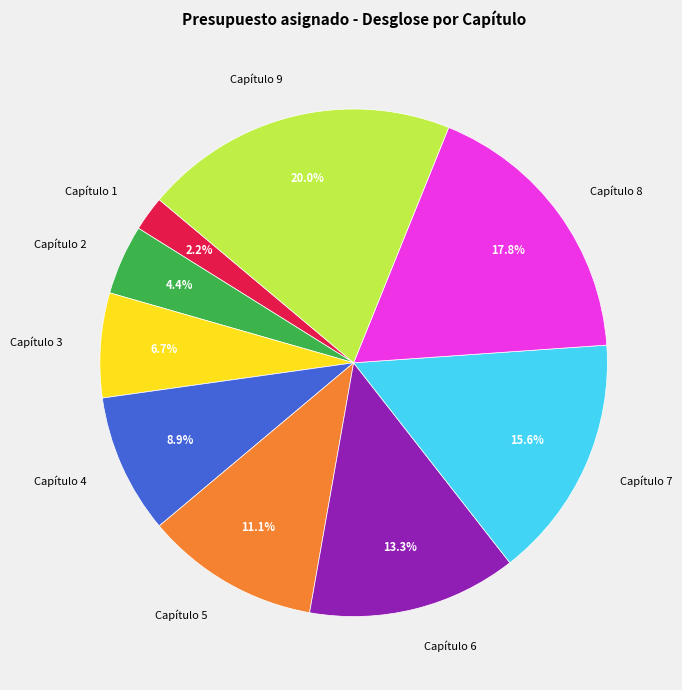

How many segments does this pie chart have?

9